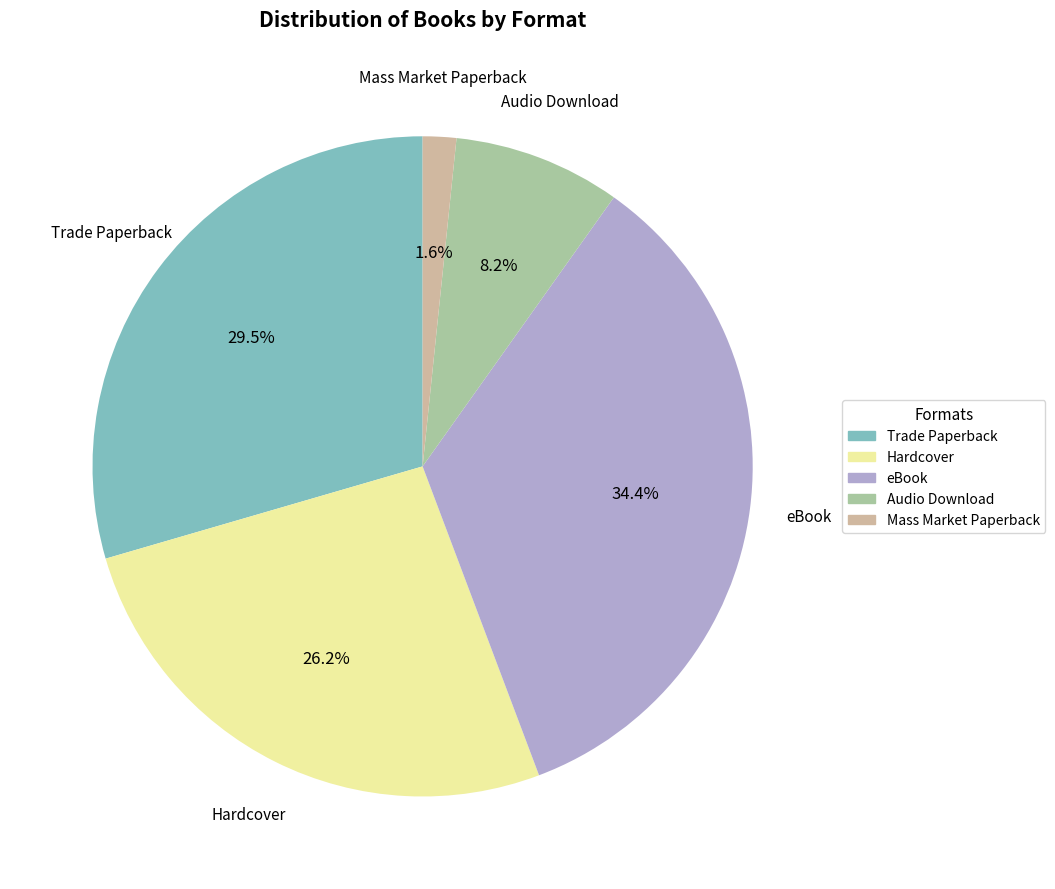

Approximately how many times larger is the value at Audio Download compared to Trade Paperback?

0.3